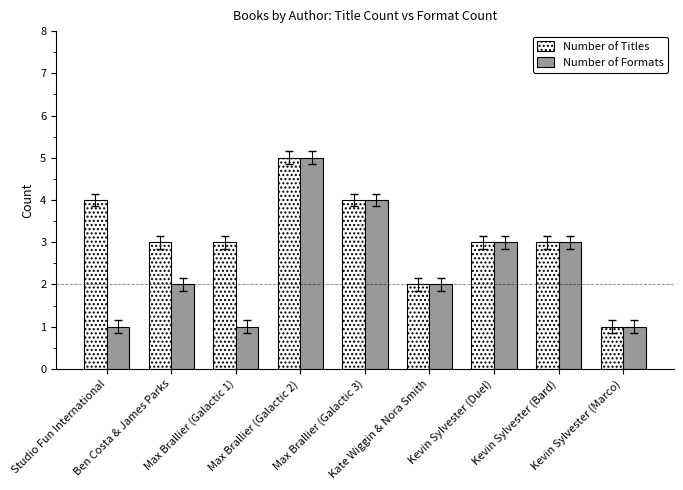

What is the average value of the Number of Formats series?

2